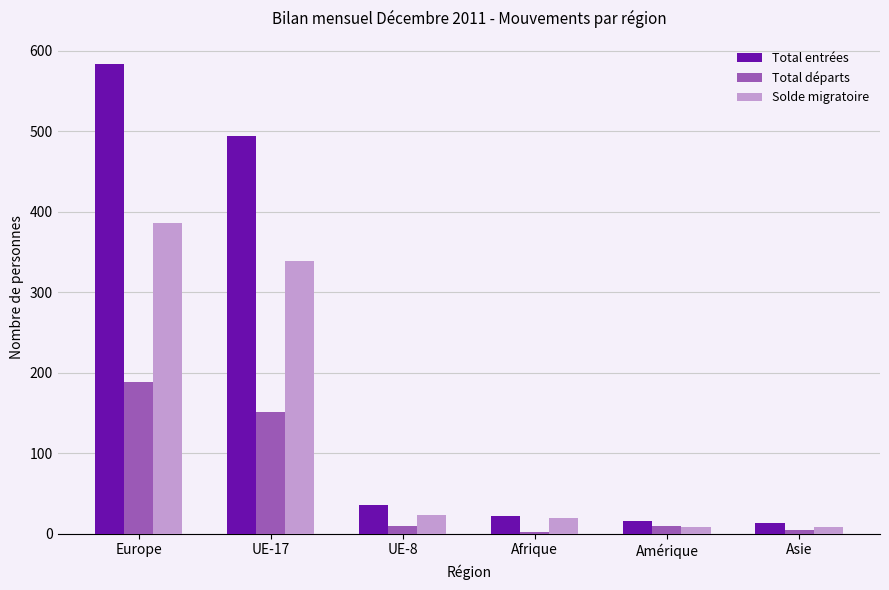

At which label is Total entrées closest to 298?

UE-17